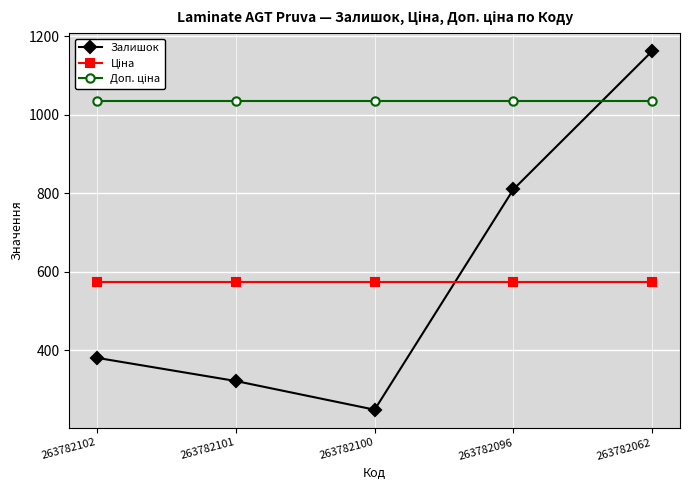

At which label is Залишок closest to 705?

263782096